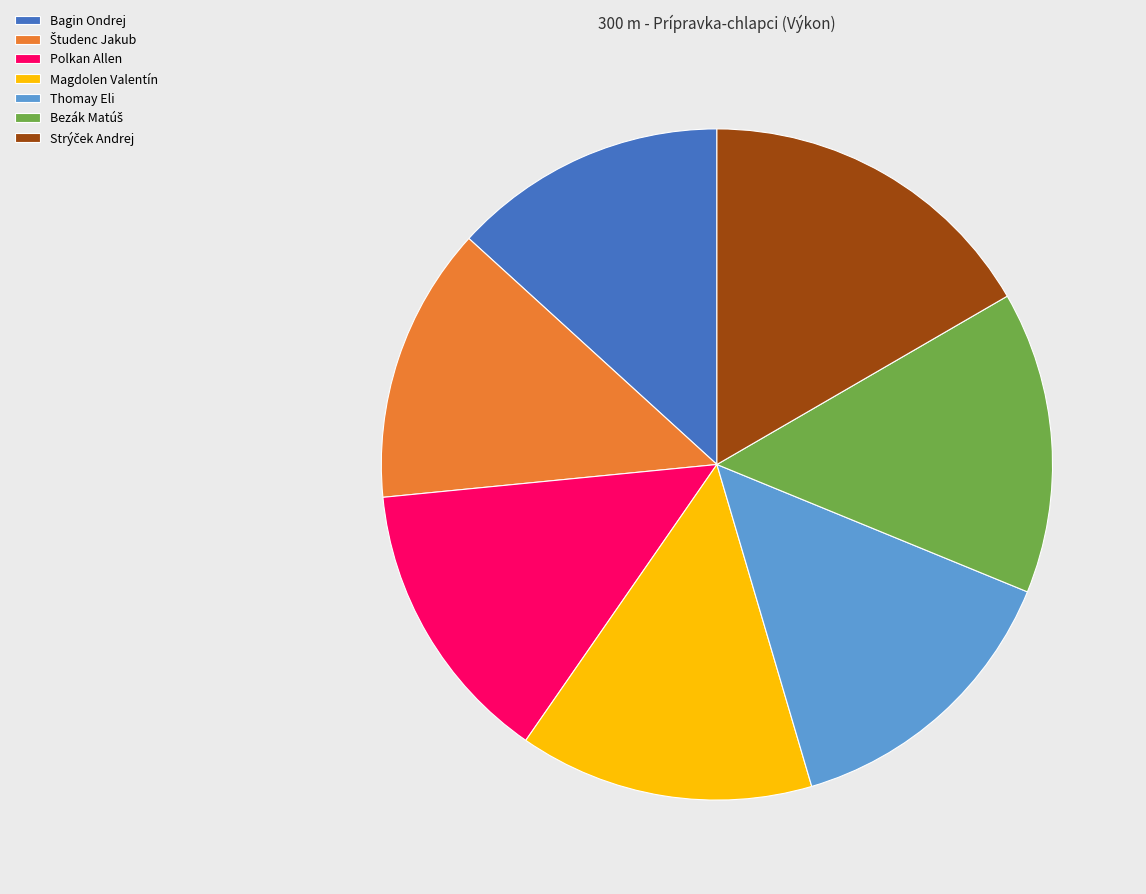

Do Polkan Allen and Magdolen Valentín together represent more than half of the pie?

No